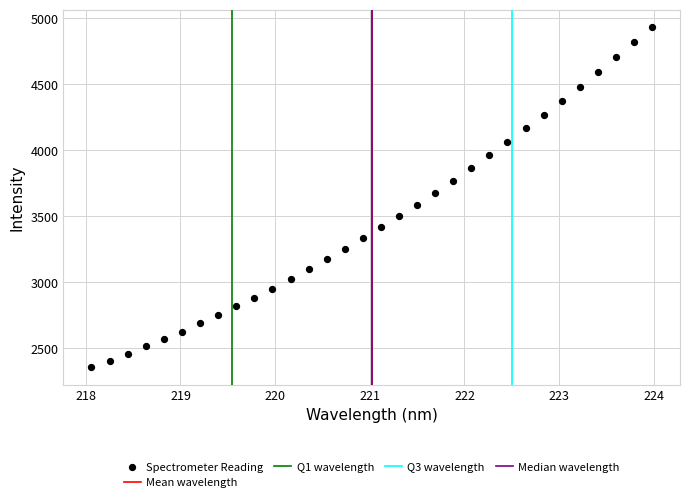

What is the range of X values (max minus min)?

5.9